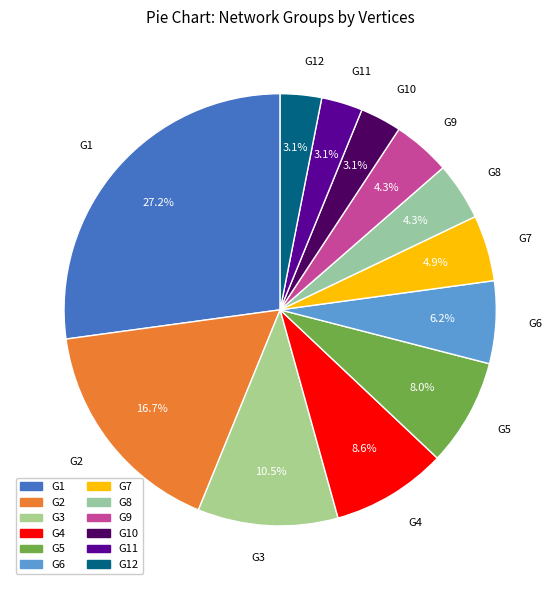

To the nearest percent, what is the average slice percentage?

8%